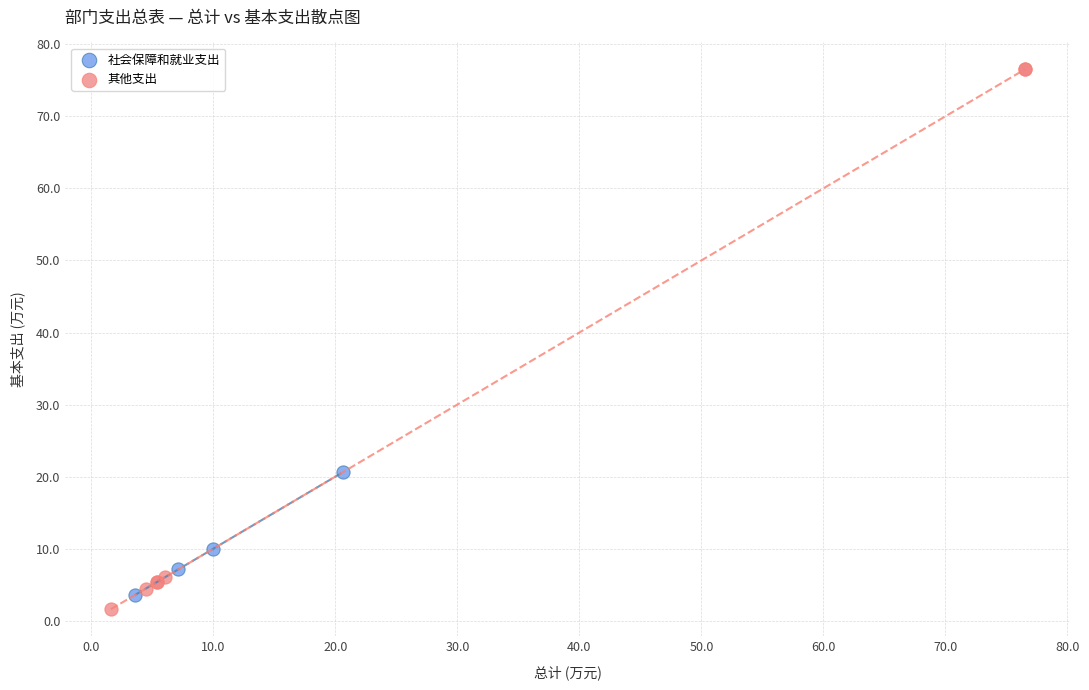

What are all the series names shown in the legend?

社会保障和就业支出, 其他支出